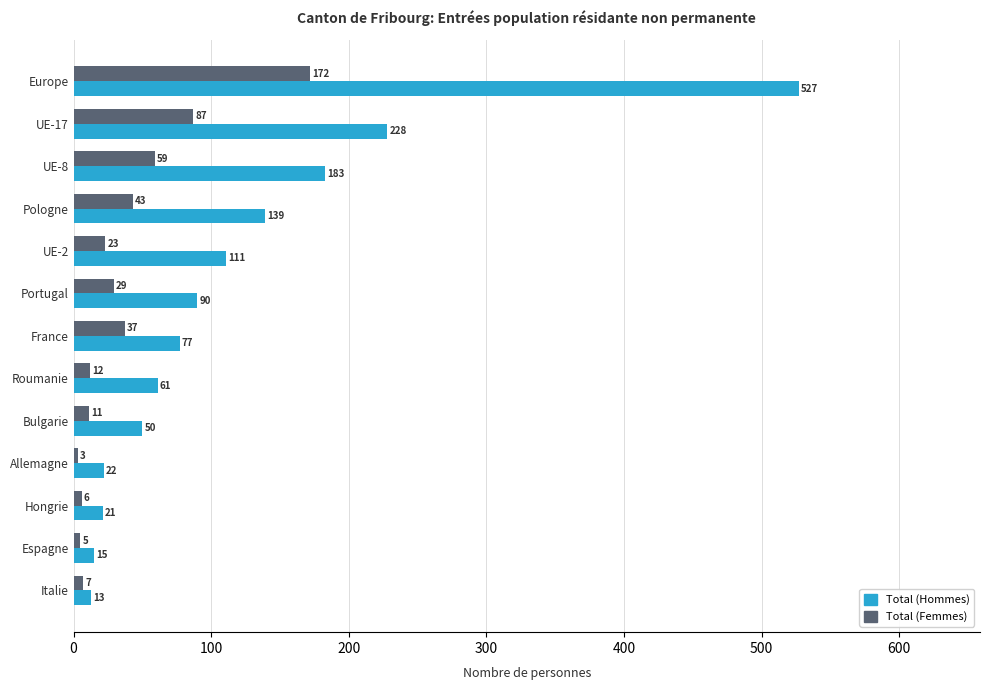

What is the sum of all Total (Femmes) values?

494